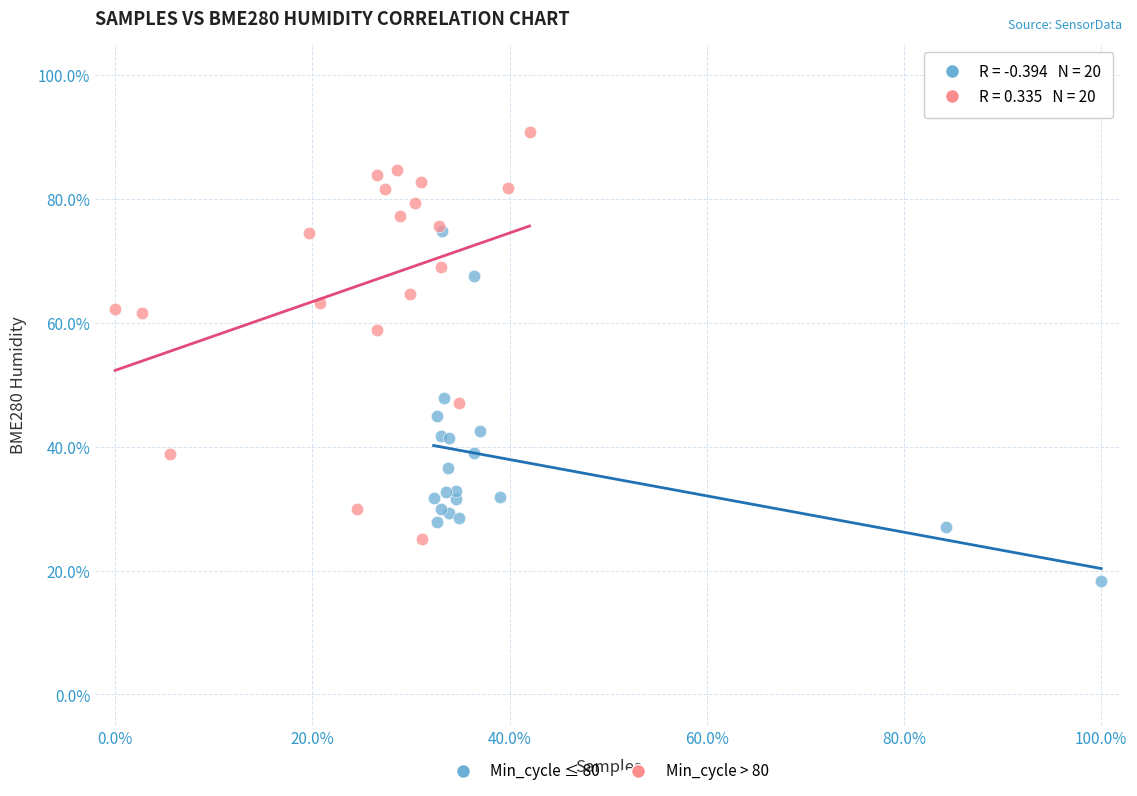

Which series has the widest spread of Y values?

Min_cycle > 80